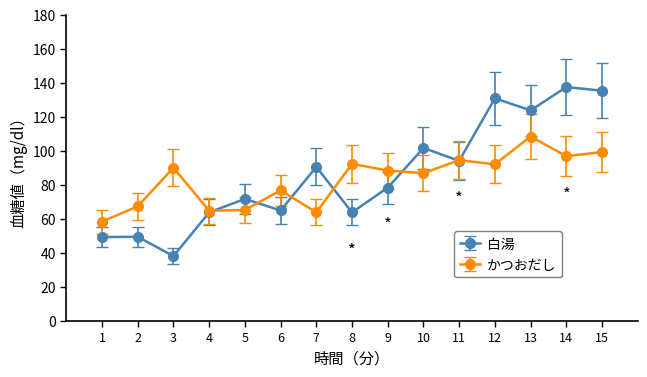

Which series changed the most between 2 and 3?

かつおだし